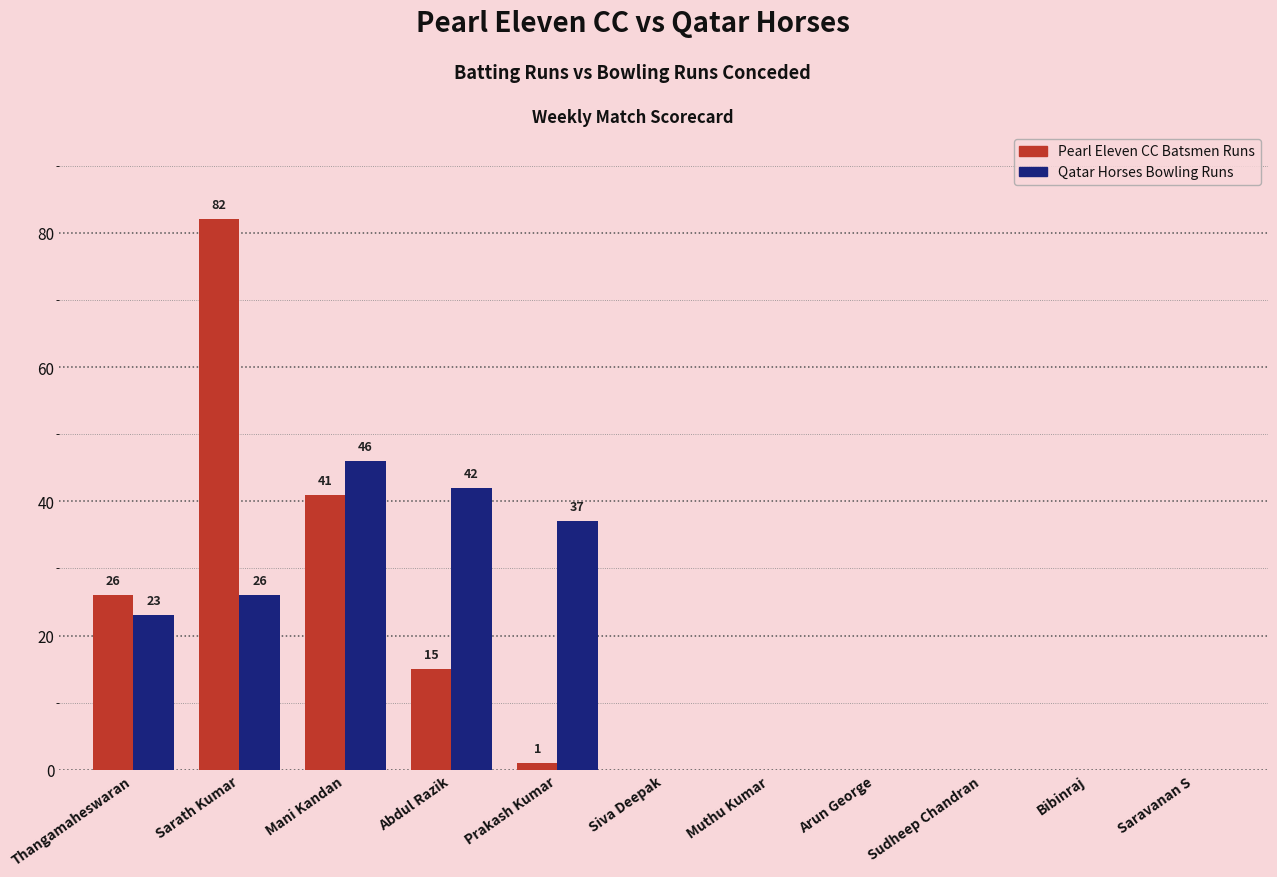

How many groups of bars are there?

11